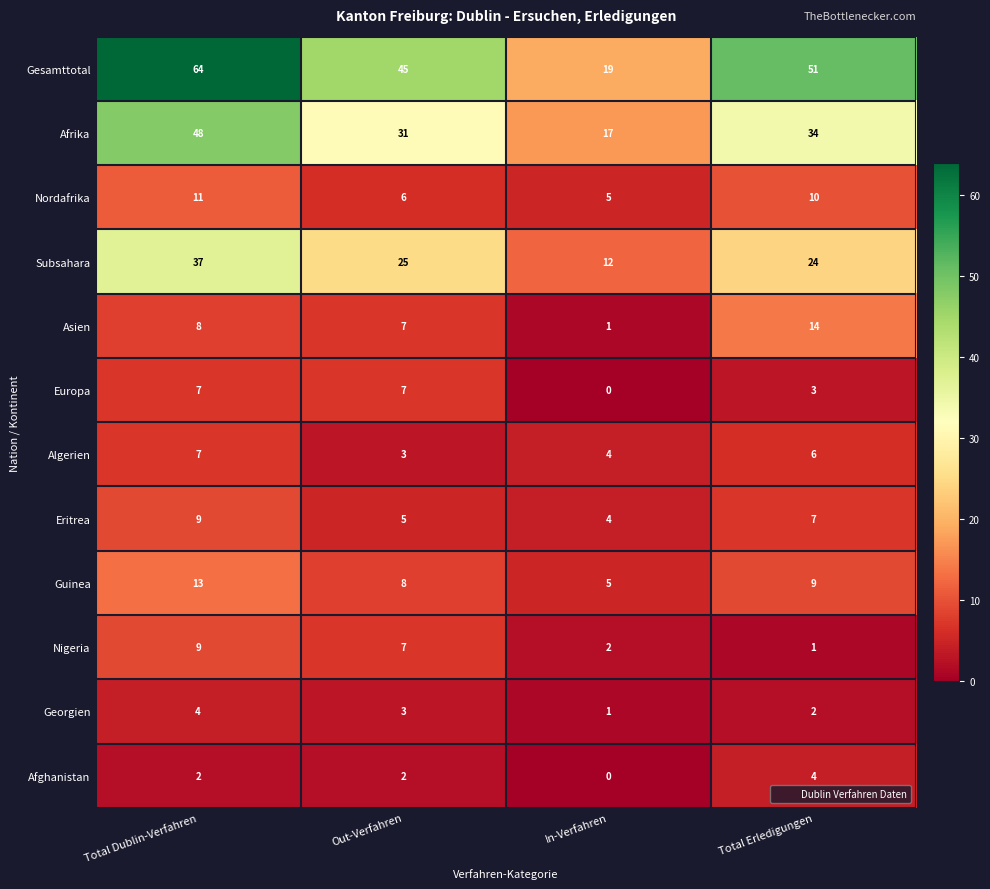

Read the Eritrea value at Out-Verfahren.

5